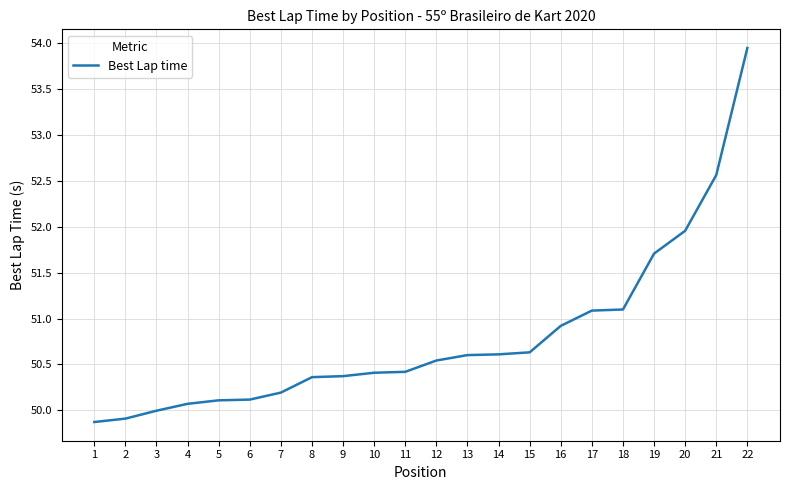

The value at 14 is 28.4. True or false?

False